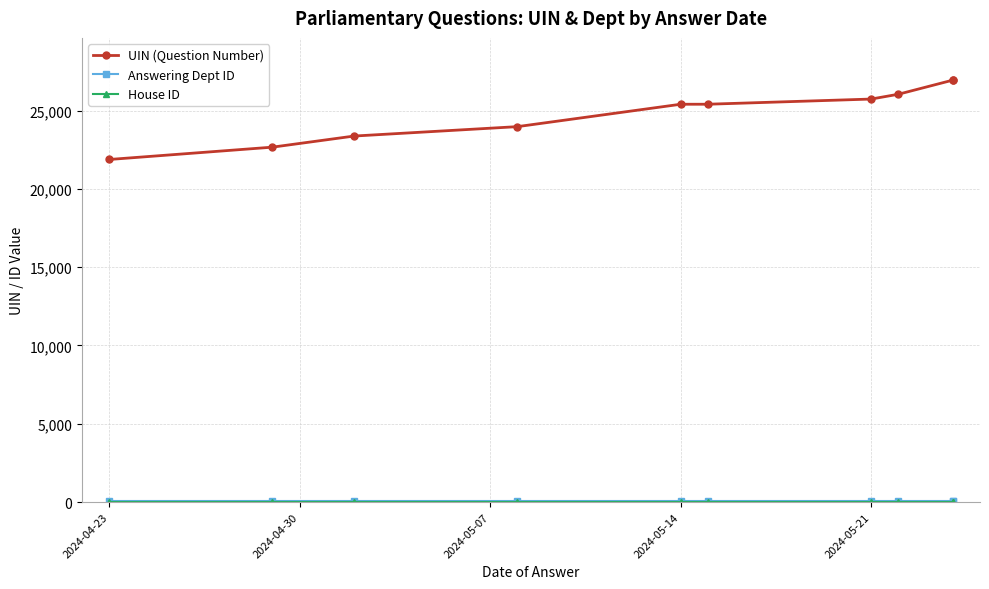

What is the total value across all series at 2024-04-23?

21939